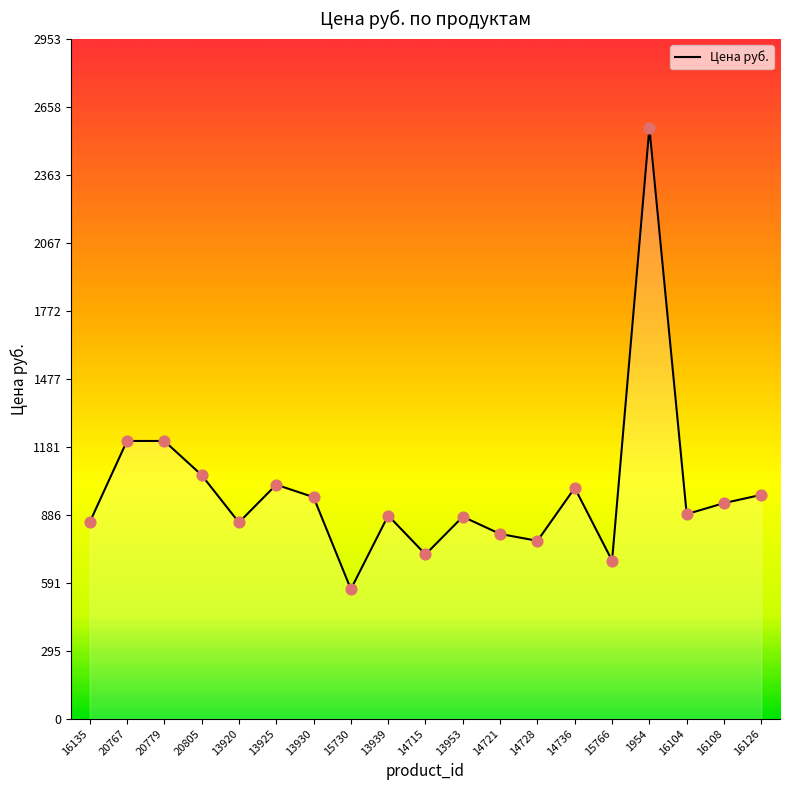

What is the change in value from 14715 to 1954?

+1854